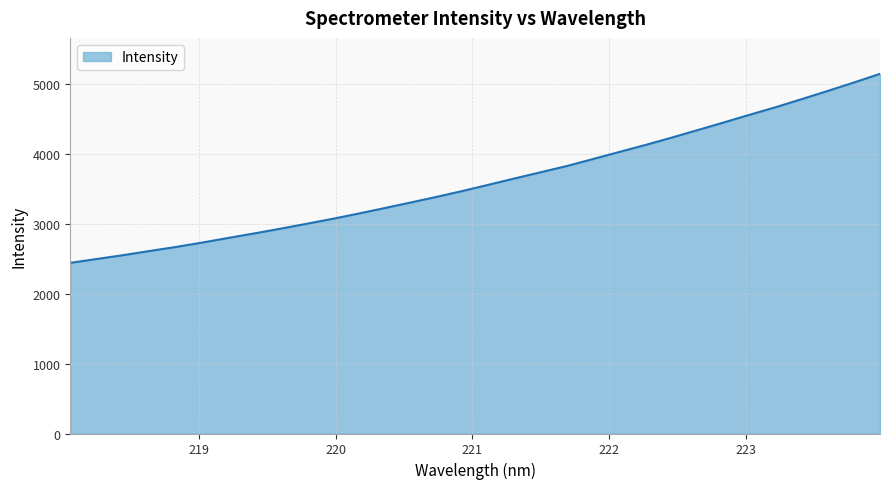

What is the difference between the maximum and minimum values?

2700.1